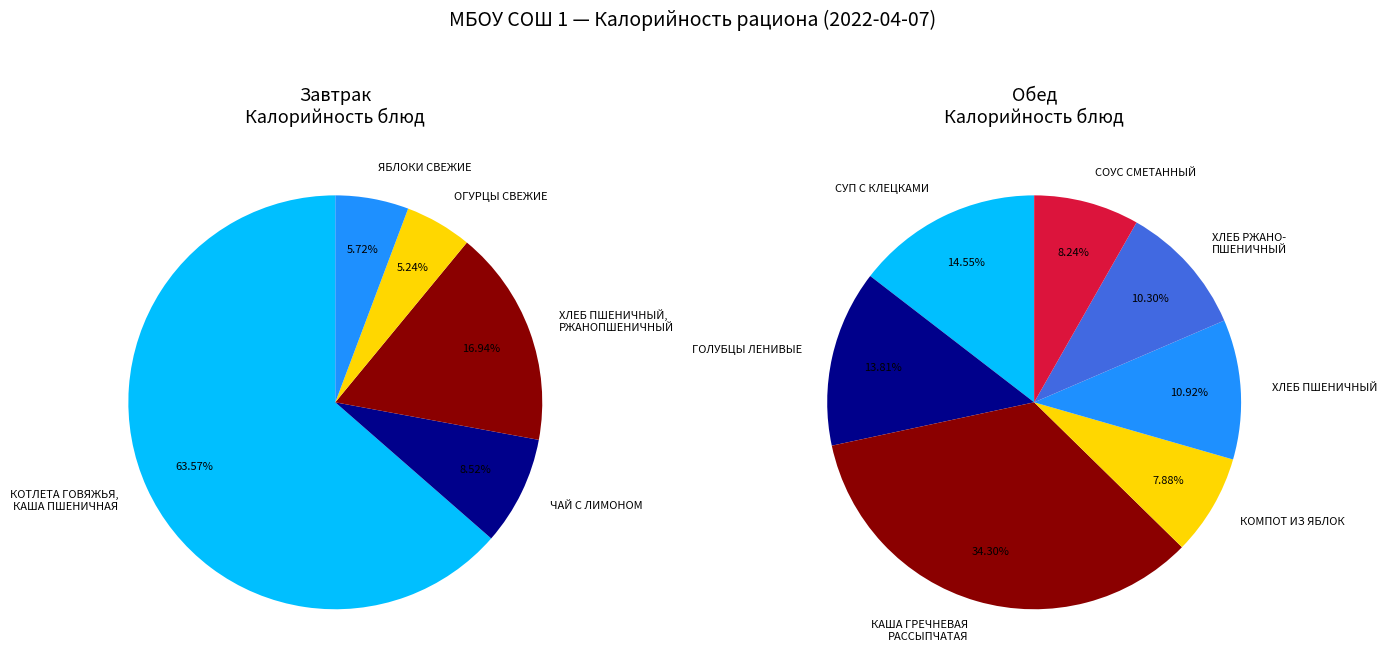

Do ХЛЕБ ПШЕНИЧНЫЙ, РЖАНОПШЕНИЧНЫЙ and ХЛЕБ ПШЕНИЧНЫЙ (обед) together represent more than half of the pie?

No